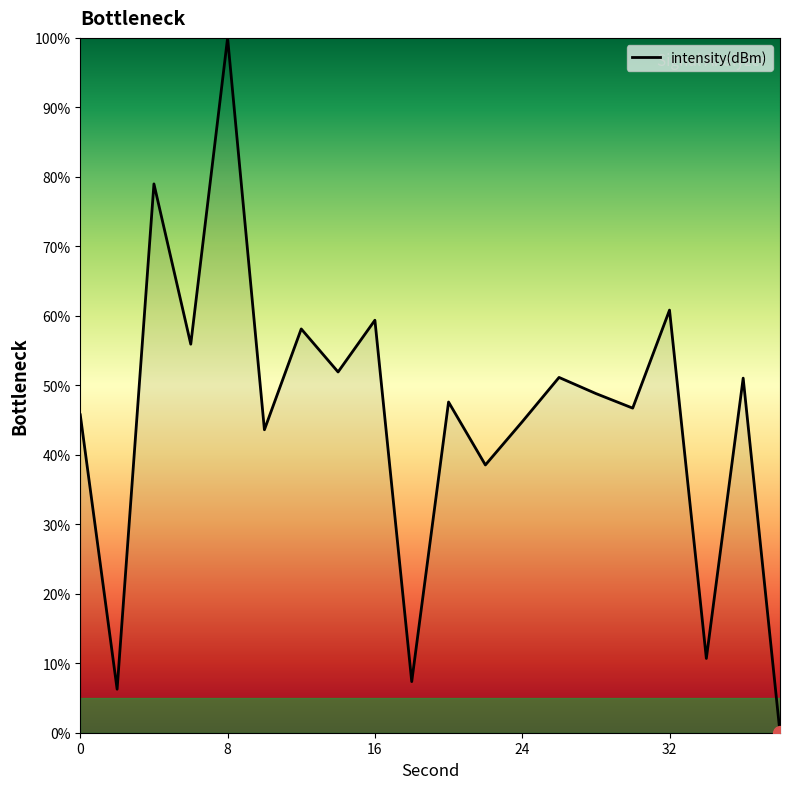

Does the chart have visible grid lines?

No